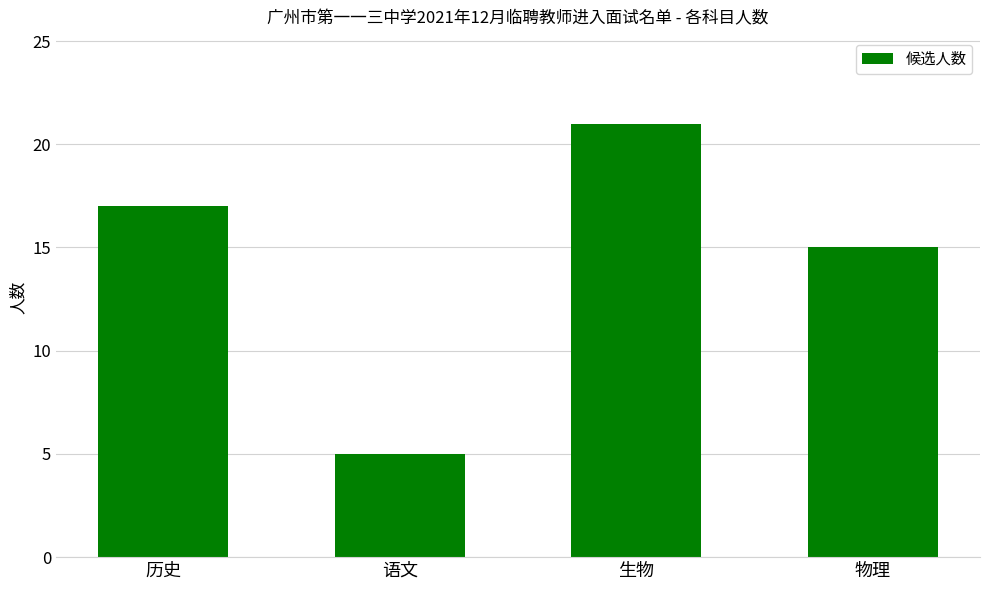

How many values are between 15 and 21?

3